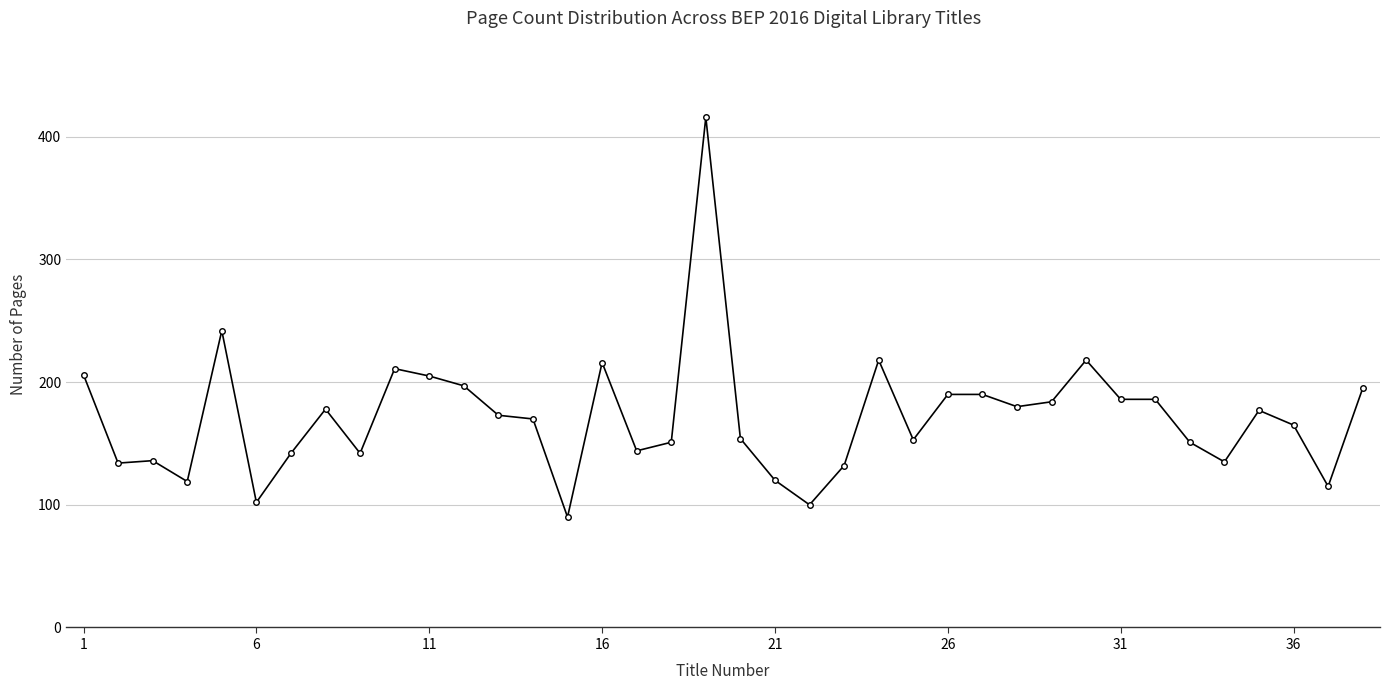

What is the value of the 11th point from the left?

205